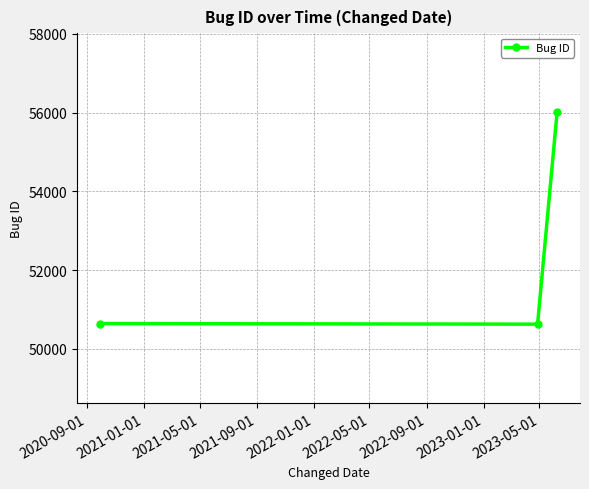

What is the minimum value shown in the chart?

50626